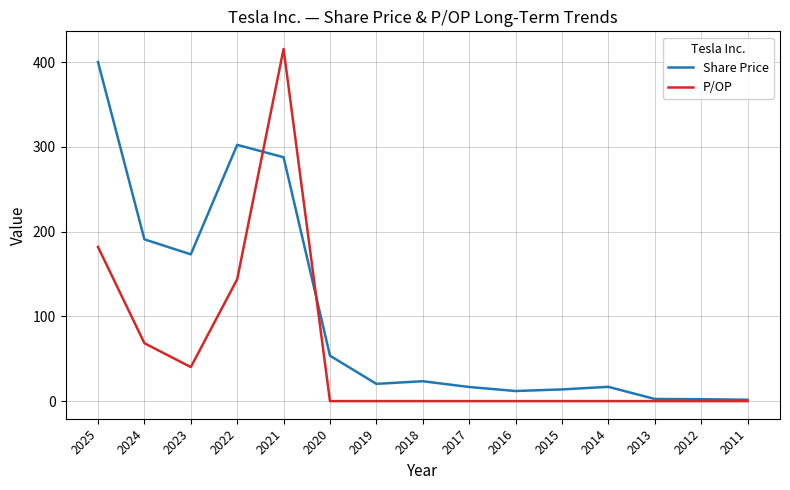

What is the spread (max minus min) of values at 2012?

2.2